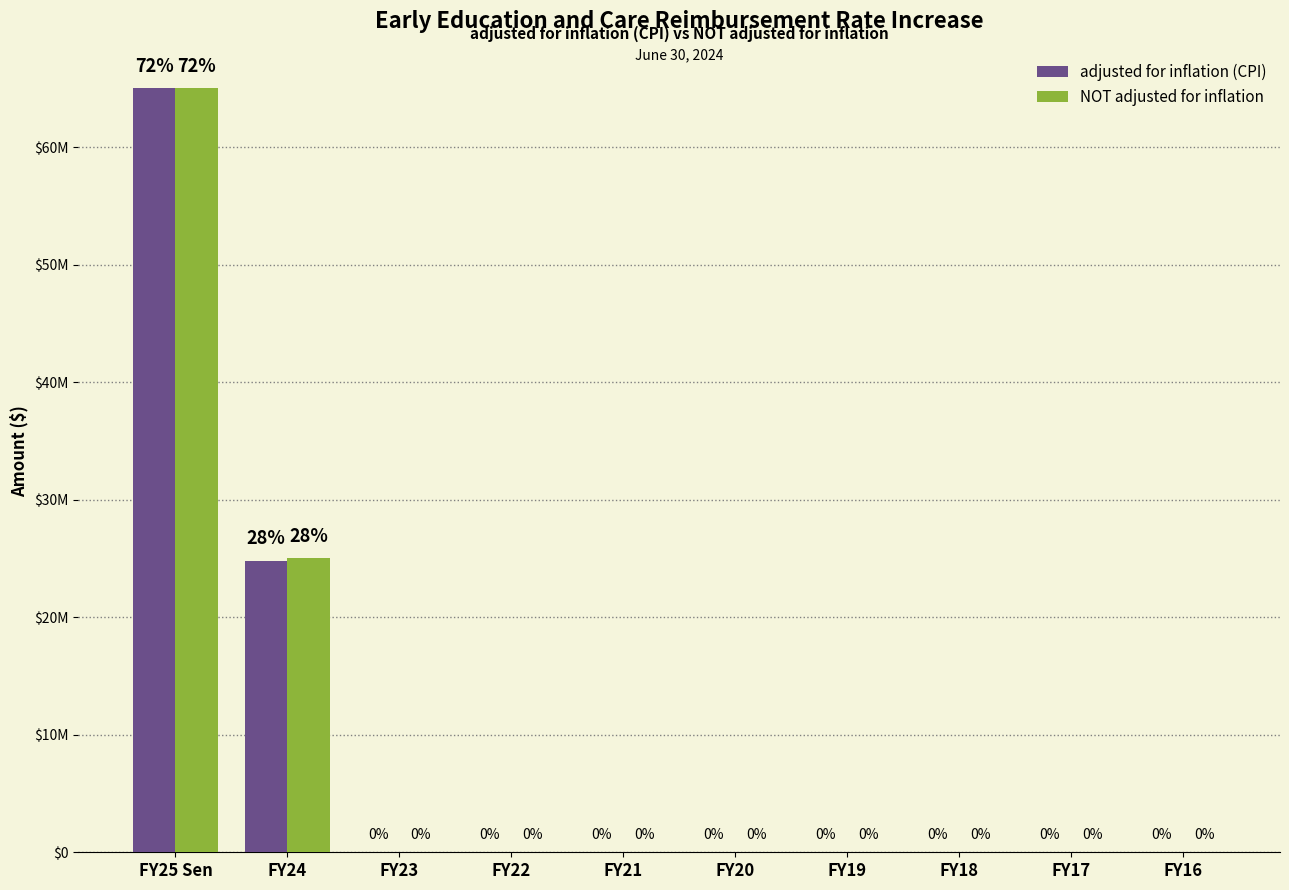

Does the chart contain stacked bars?

No